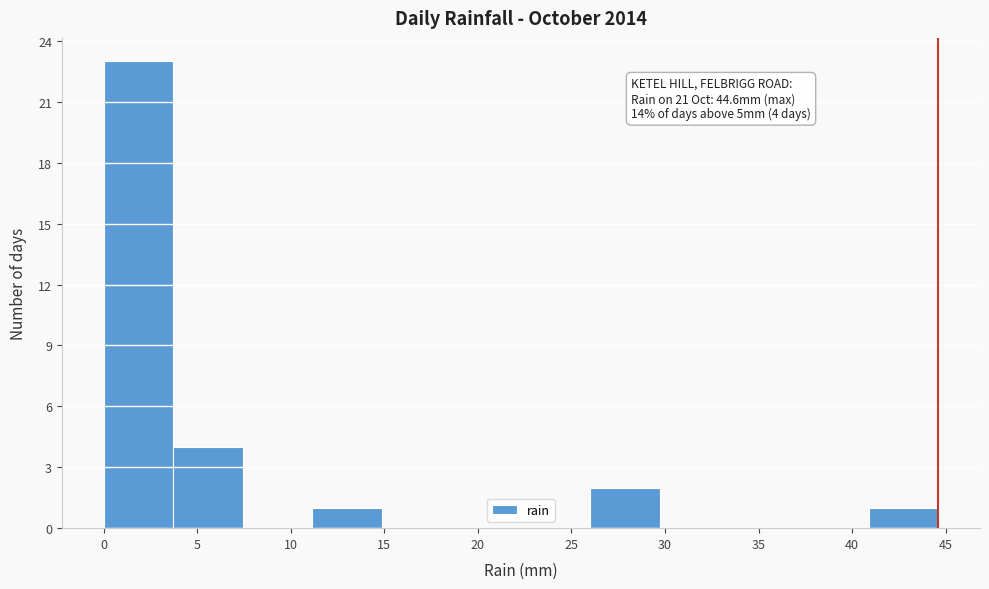

Which range on the x-axis has the tallest bar?

0.0 to 3.5